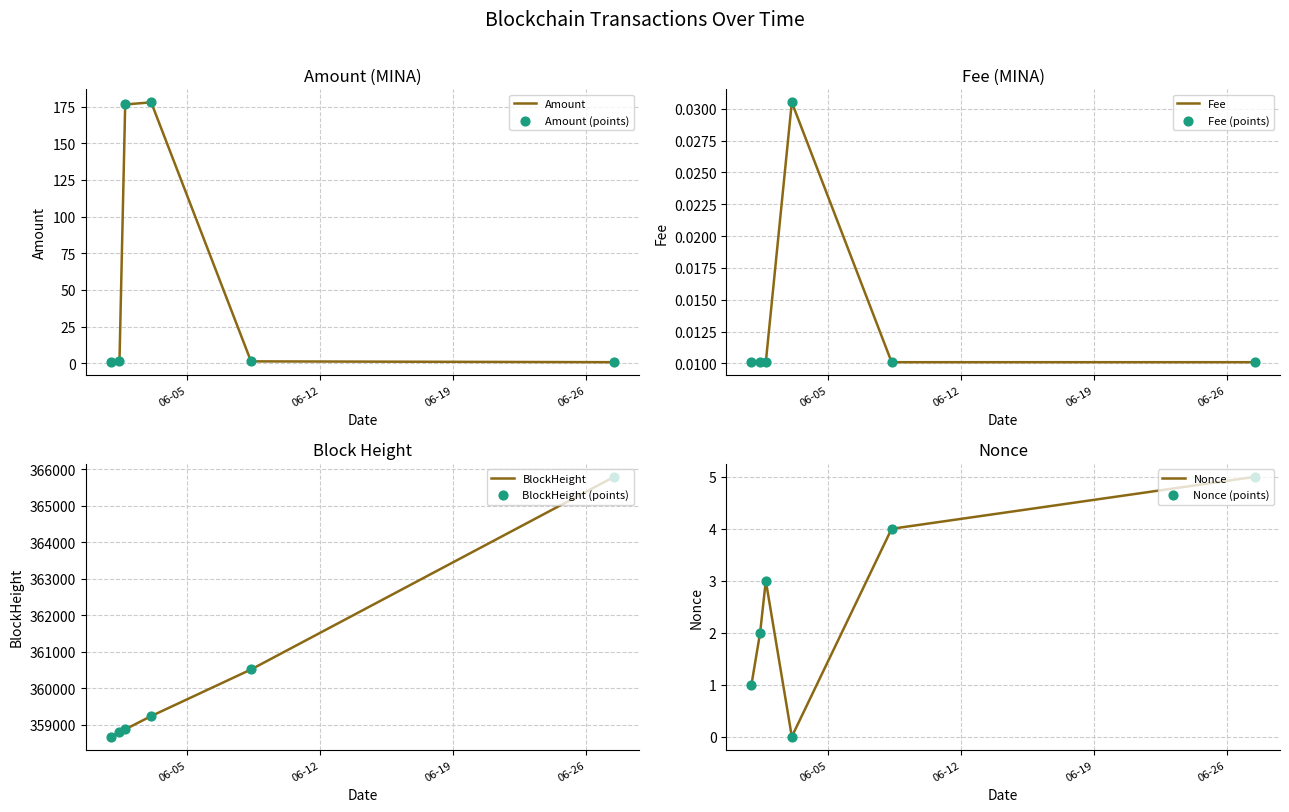

Which series contains the lowest Y value?

Nonce